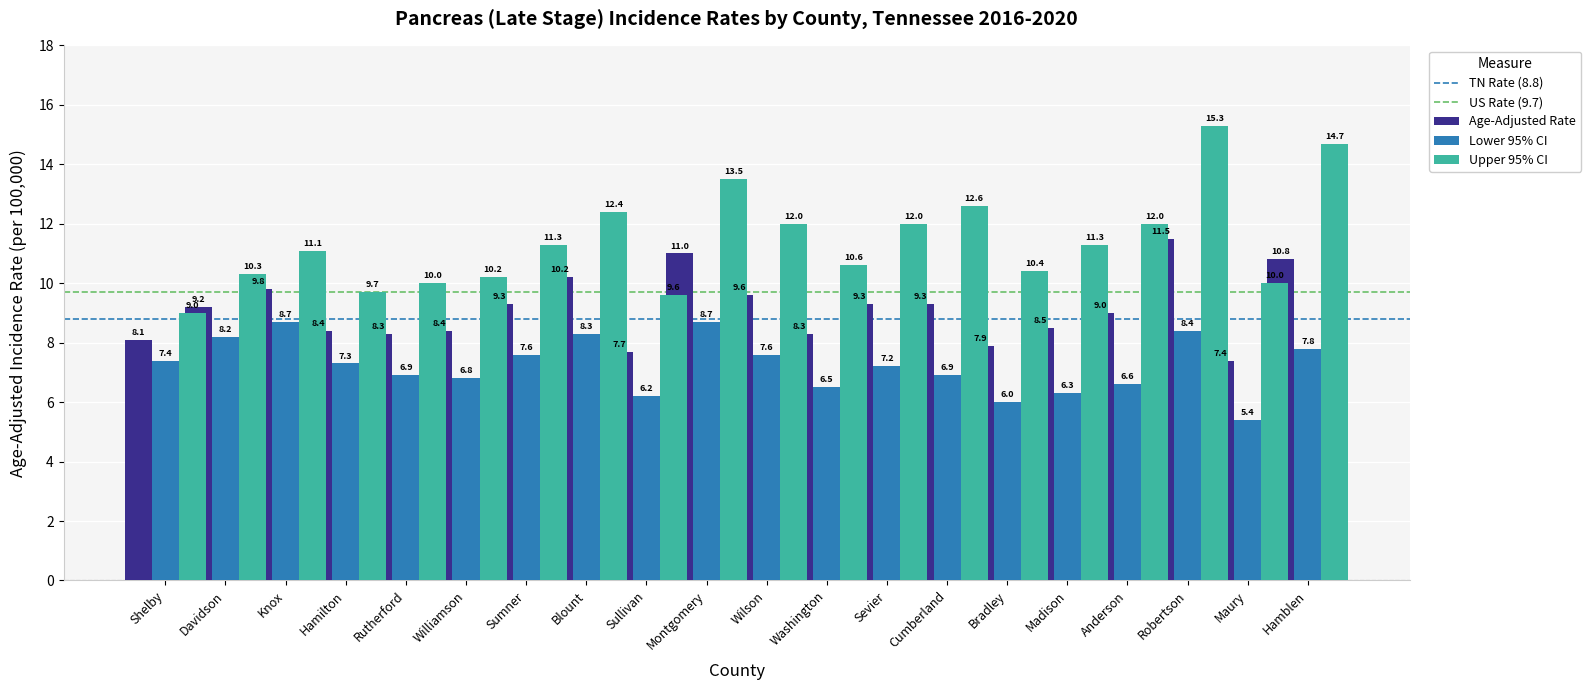

Is it true that Upper 95% CI equals 12.0 at Anderson?

True